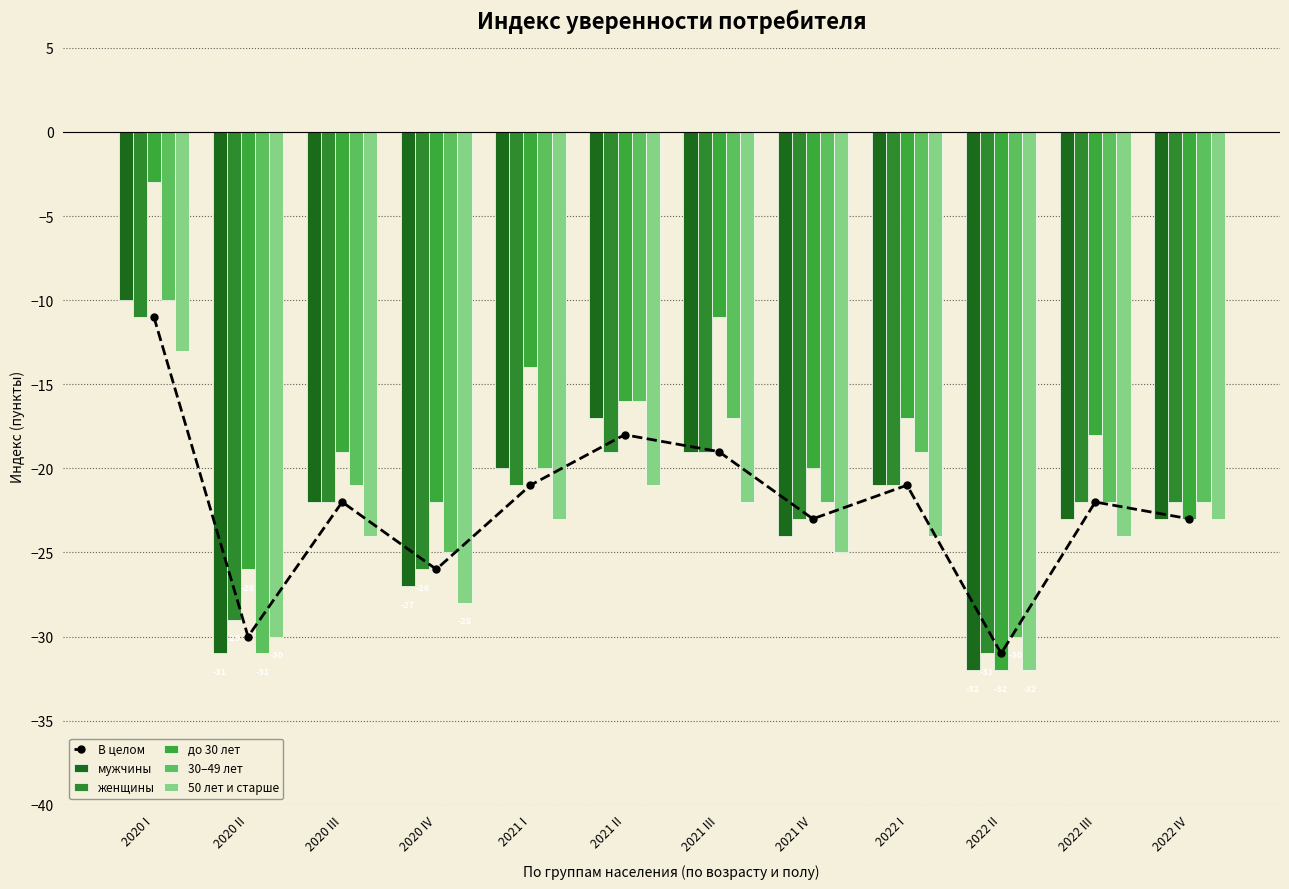

How many categories are shown in the chart?

12